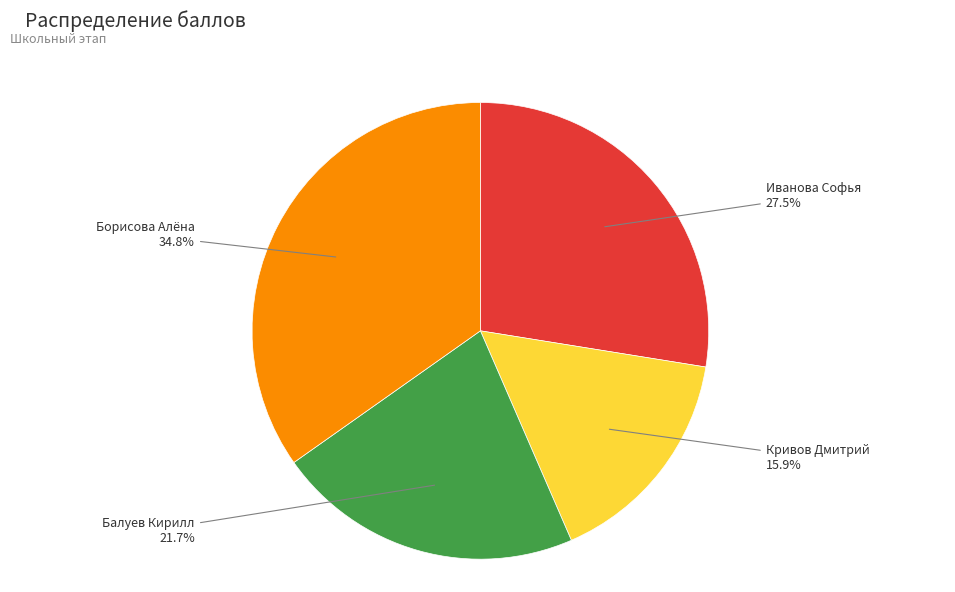

To the nearest percent, what is the average slice percentage?

25%